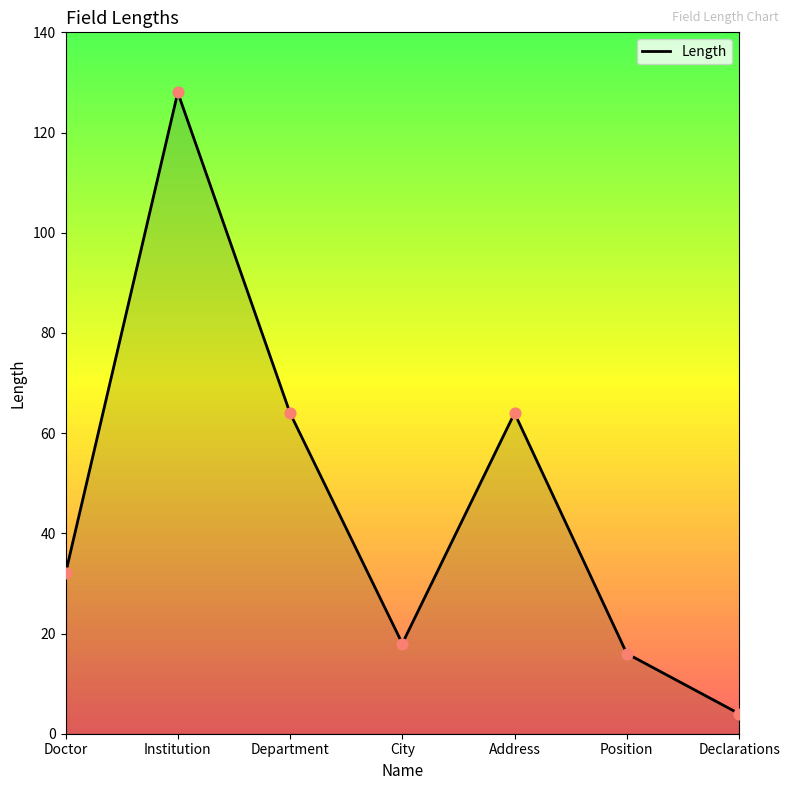

What is the ratio of the value at Doctor to the value at Declarations?

8.0